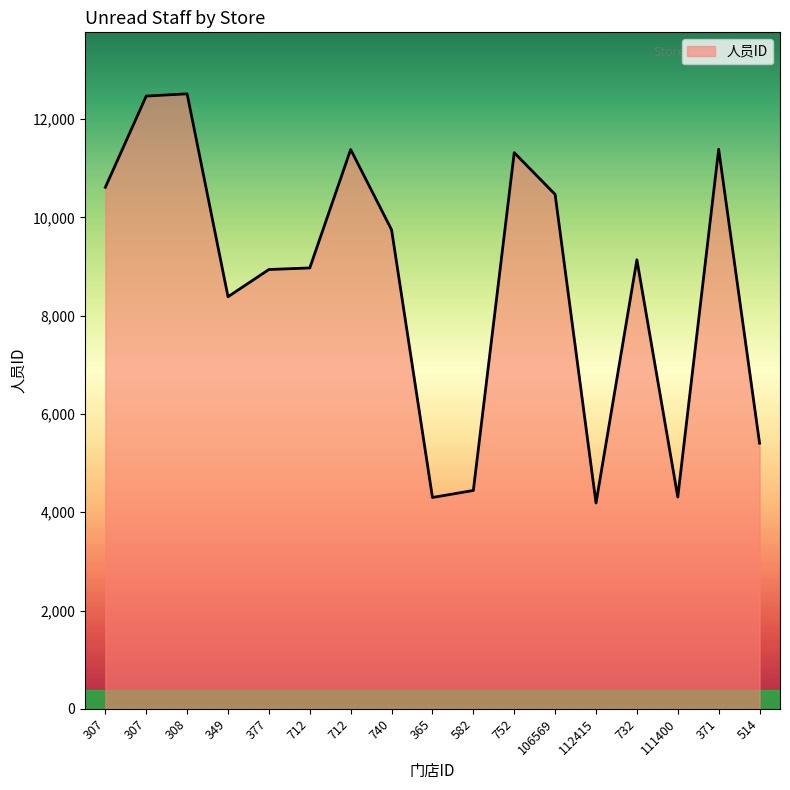

What is the smallest value displayed?

4188